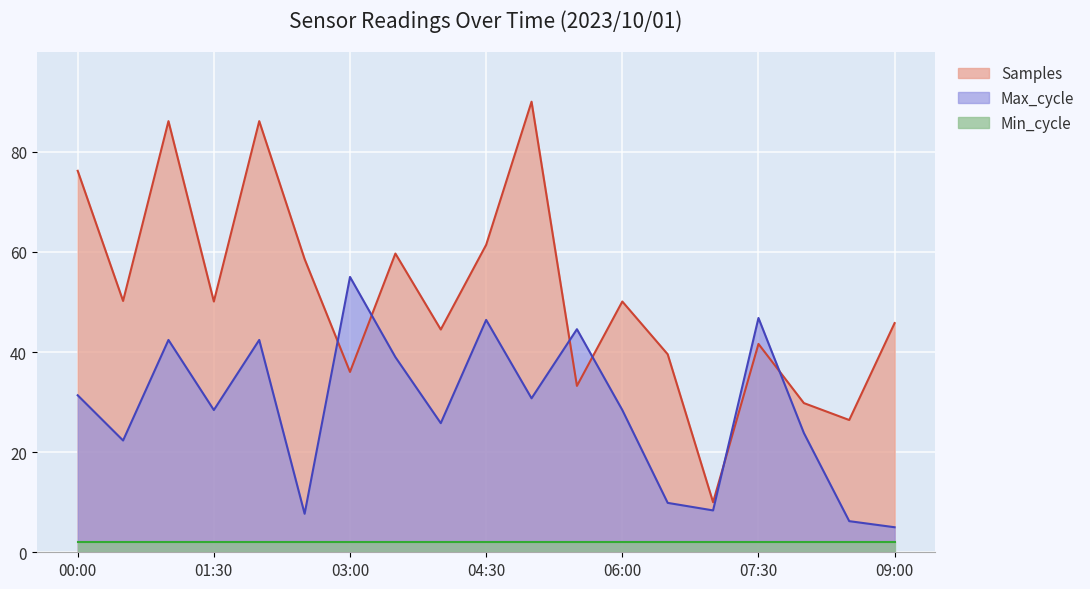

The value of Max_cycle at 01:30 is 10.4. True or false?

False